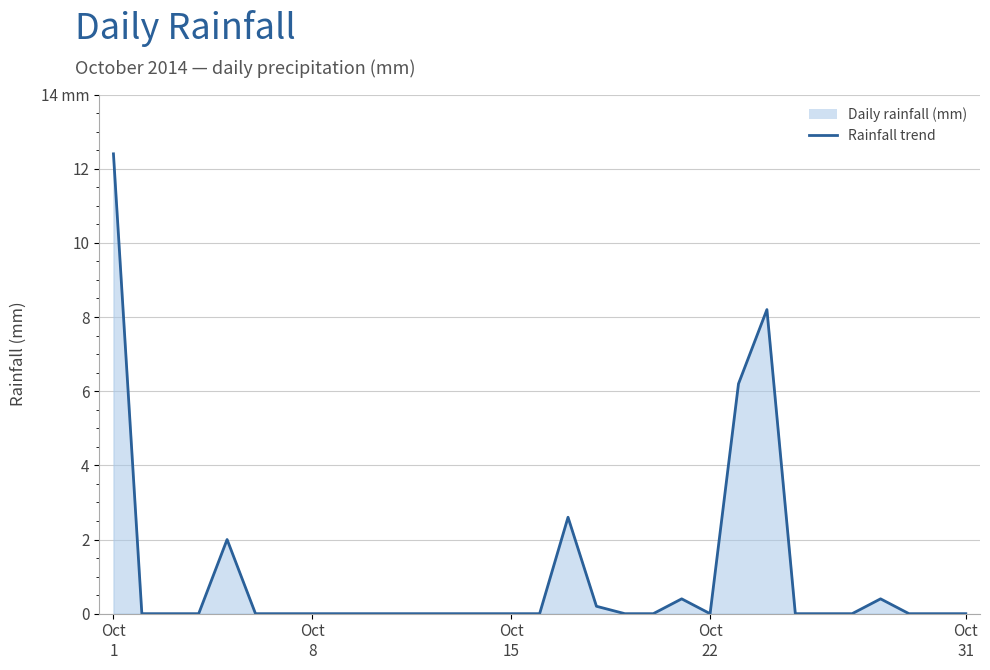

How many lines are shown in the chart?

1